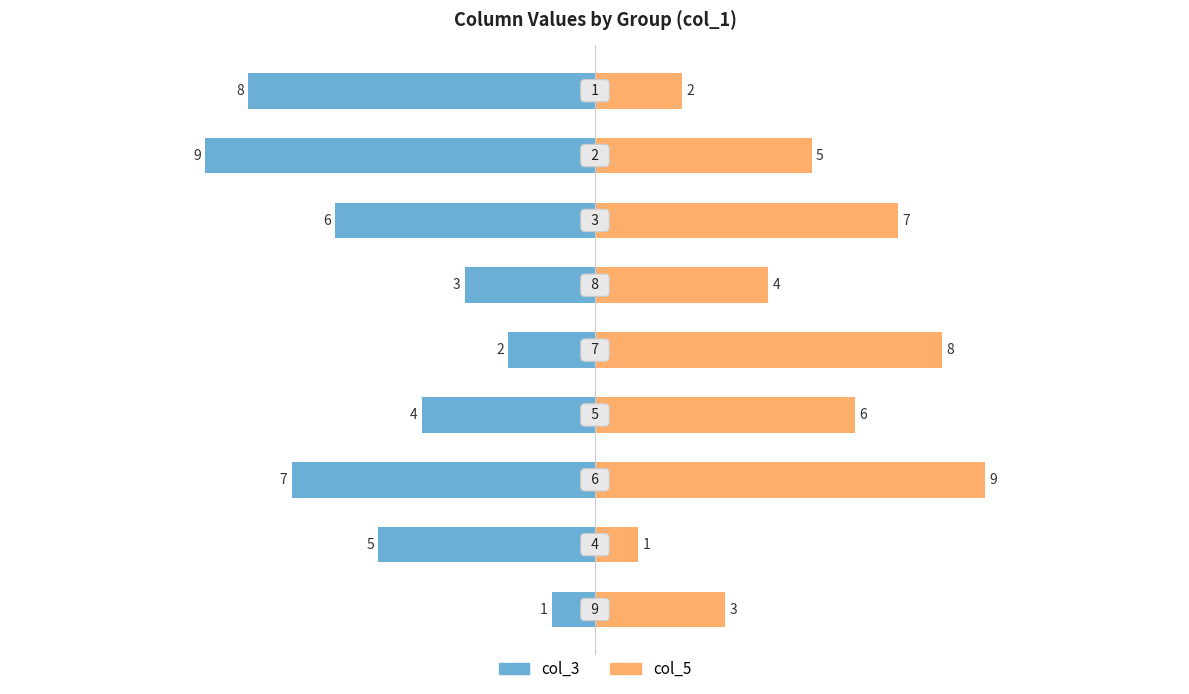

Rank the series by their average value, from lowest to highest.

col_3, col_5